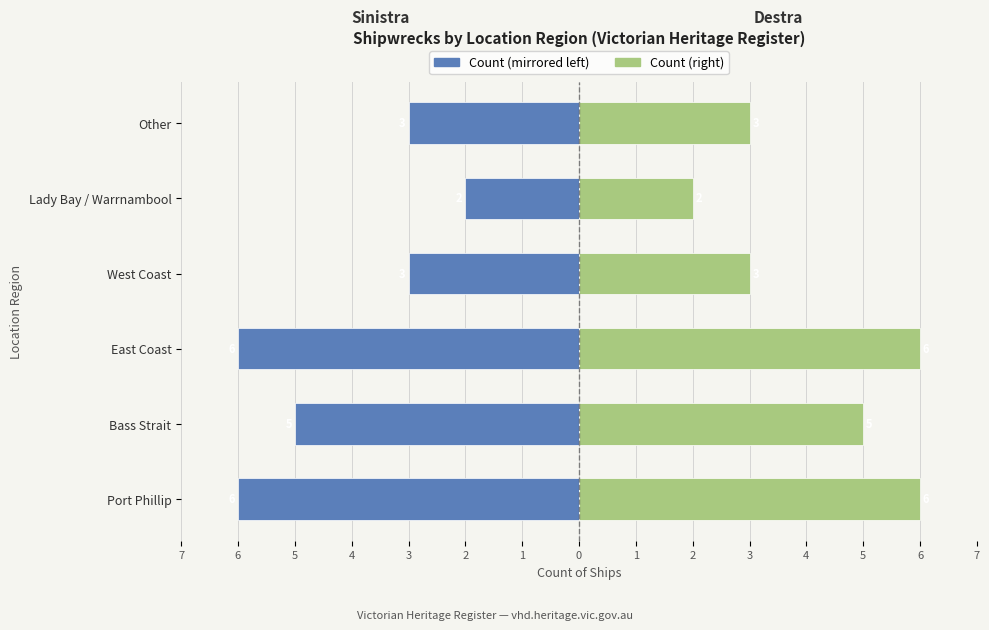

What is the difference between the maximum and minimum values in the Femmine (right) series?

4